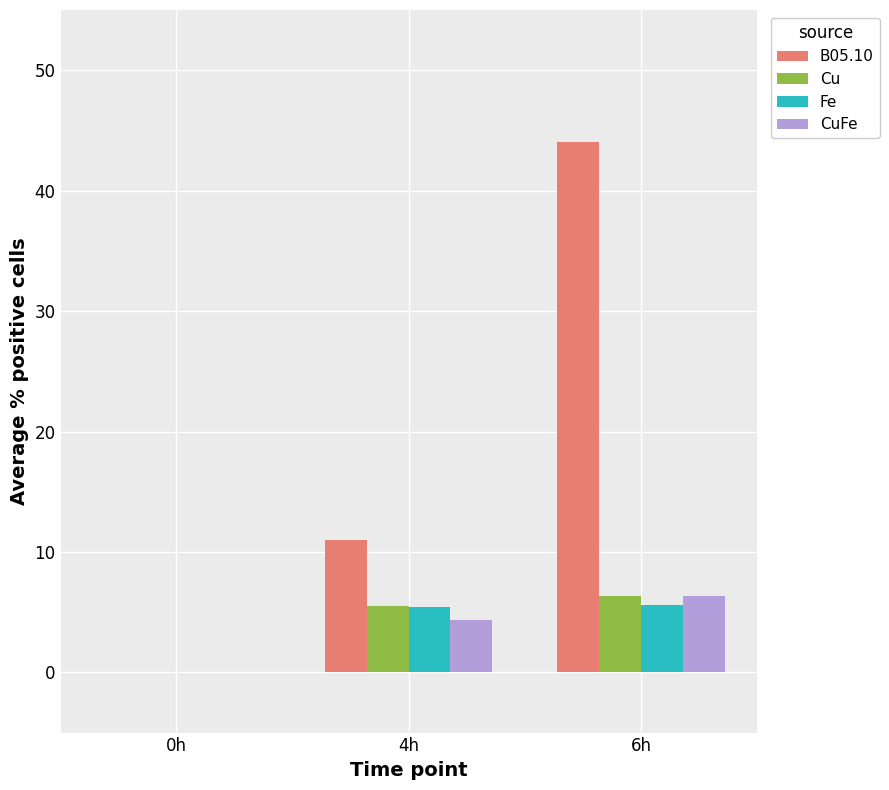

Which label corresponds to the largest value in the chart?

6h